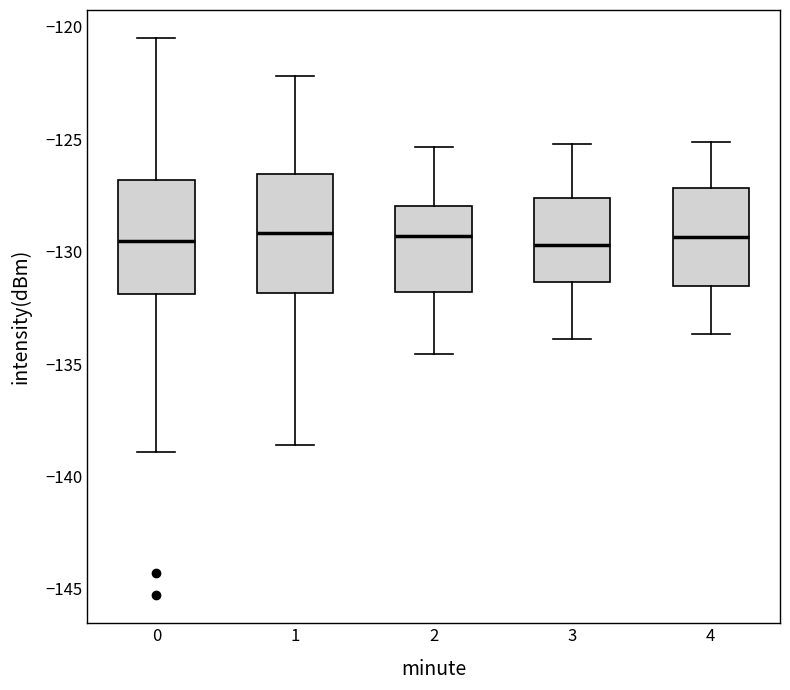

Where does the lower whisker of the box at x = 4 end on the y-axis? The values are not printed on the chart, so give them approximately, as read against the axis.

-133.5